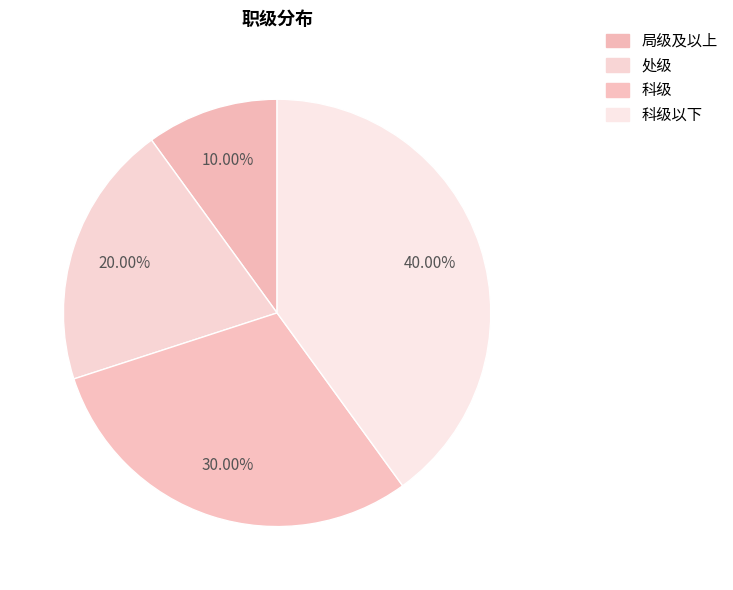

What percentage is NOT represented by 科级以下?

60.0%